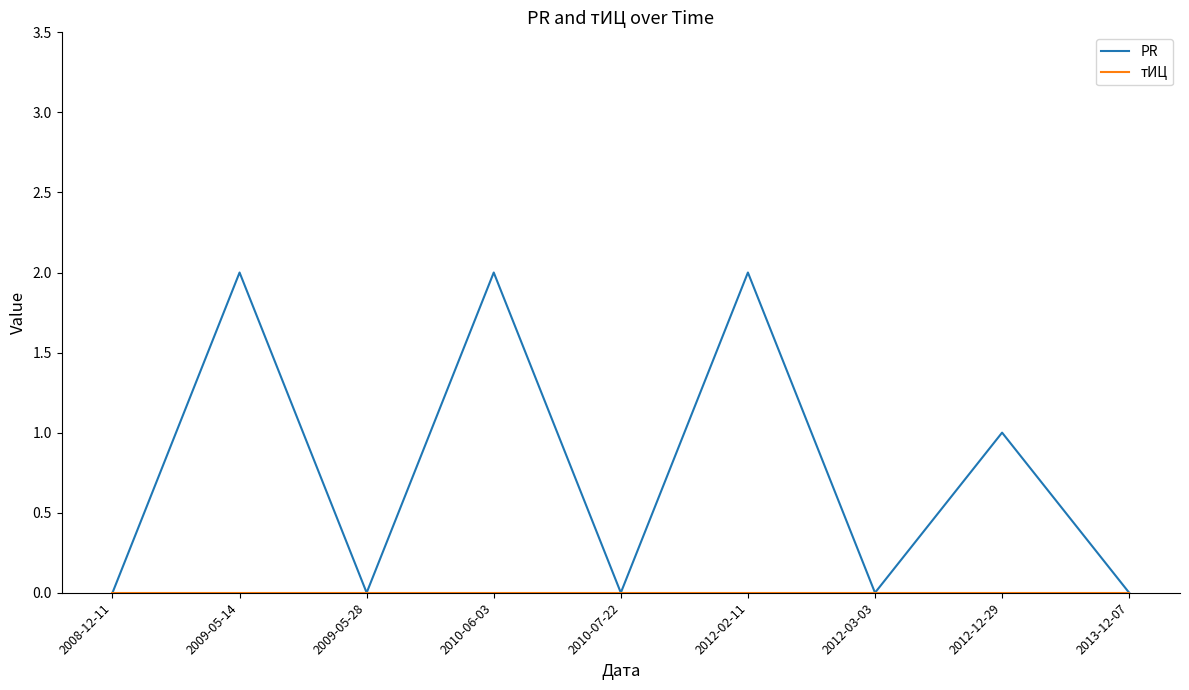

Count the number of data series in this chart.

2